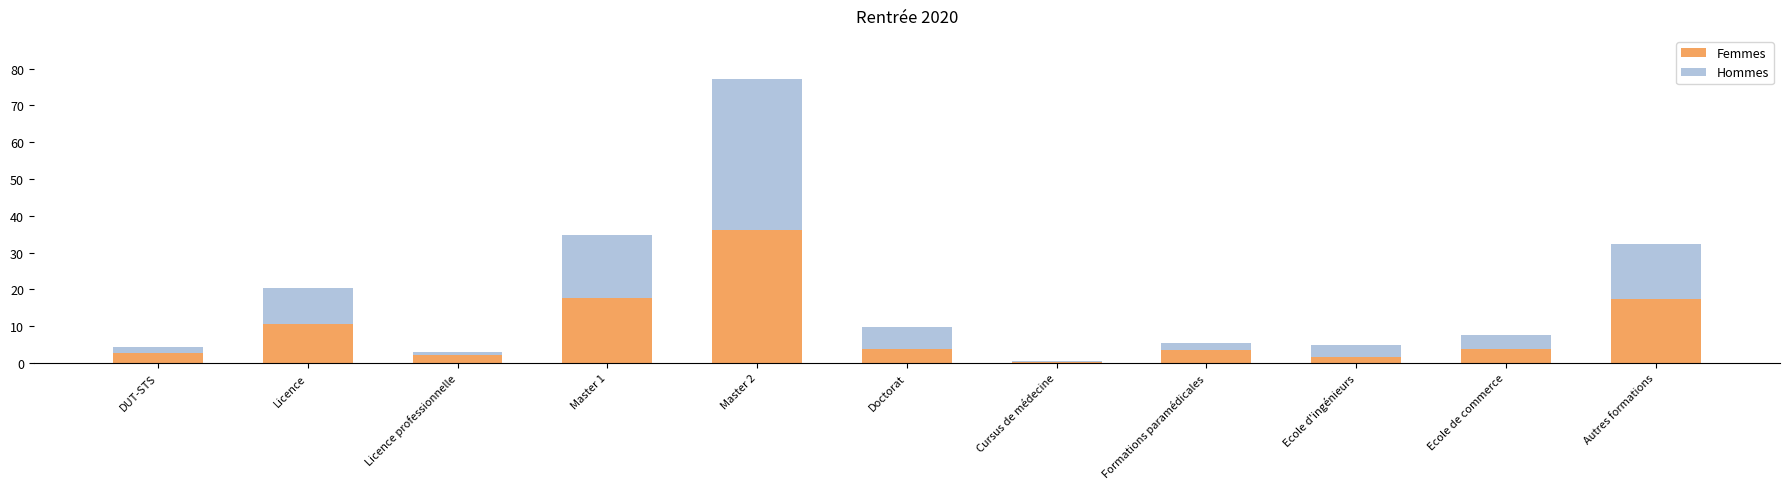

At which category is the sum across all series the highest?

Master 2